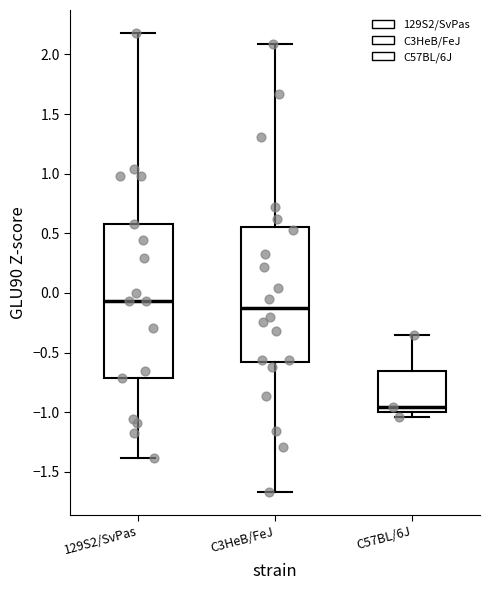

Reading left to right, read every box against the y-axis: the position of its median line, the range the box covers, and the ends of its whiskers. The values are not printed on the chart, so give them approximately, as read against the axis.

129S2/SvPas: median -0.05, box -0.70 to 0.60, whiskers -1.40 to 2.20
C3HeB/FeJ: median -0.10, box -0.55 to 0.55, whiskers -1.65 to 2.10
C57BL/6J: median -0.95, box -1.00 to -0.65, whiskers -1.05 to -0.35